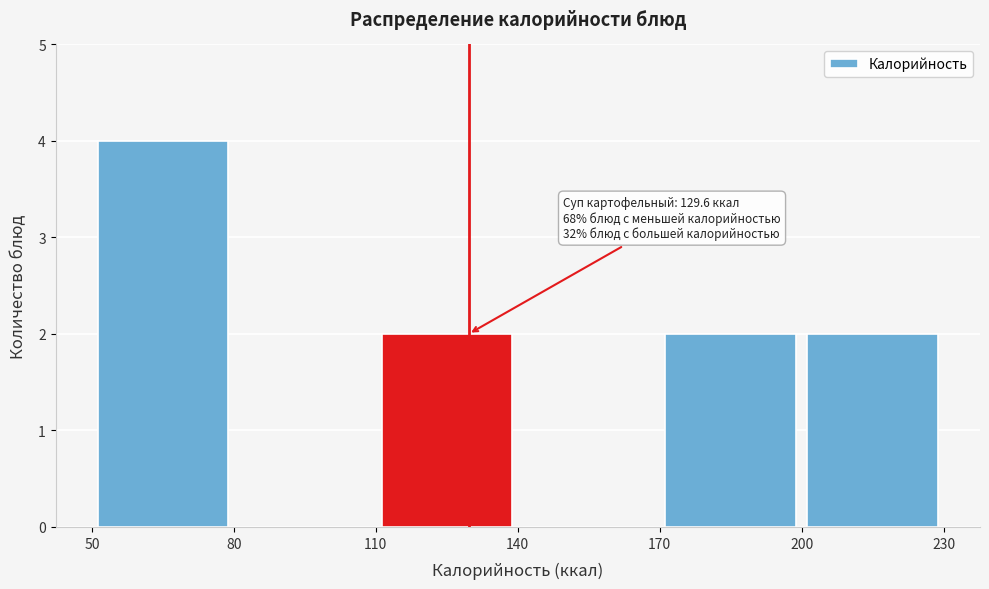

Which range on the x-axis has the tallest bar?

50 to 80